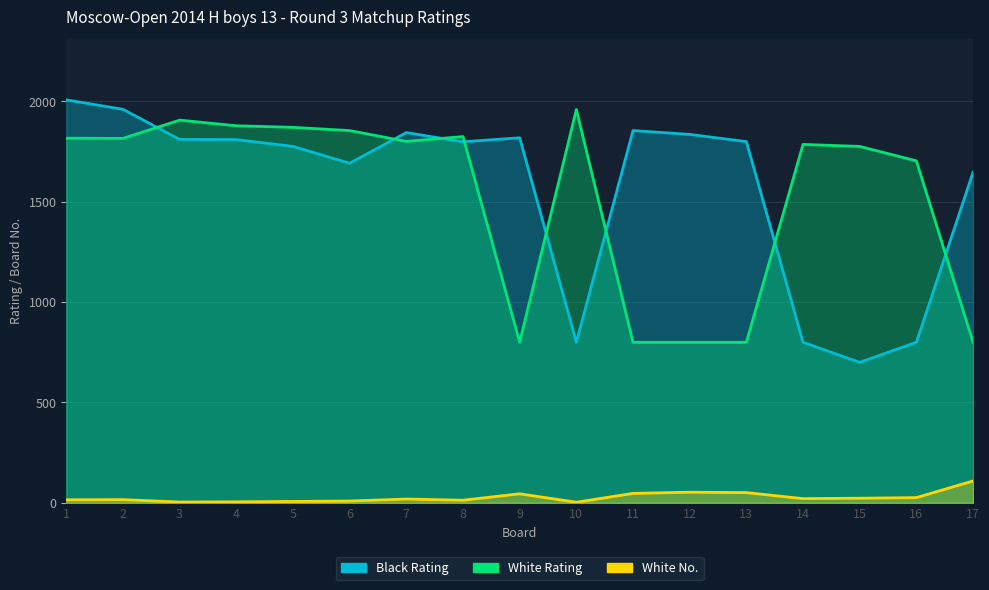

True or false: White No. has a value of 81 at 12.

False